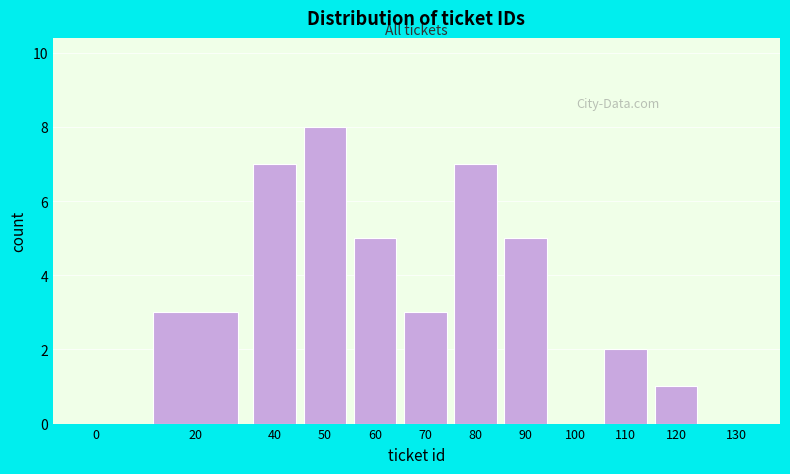

Reading left to right, list all the values displayed in this chart.

0=0	20=3	40=7	50=8	60=5	70=3	80=7	90=5	100=0	110=2	120=1	130=0